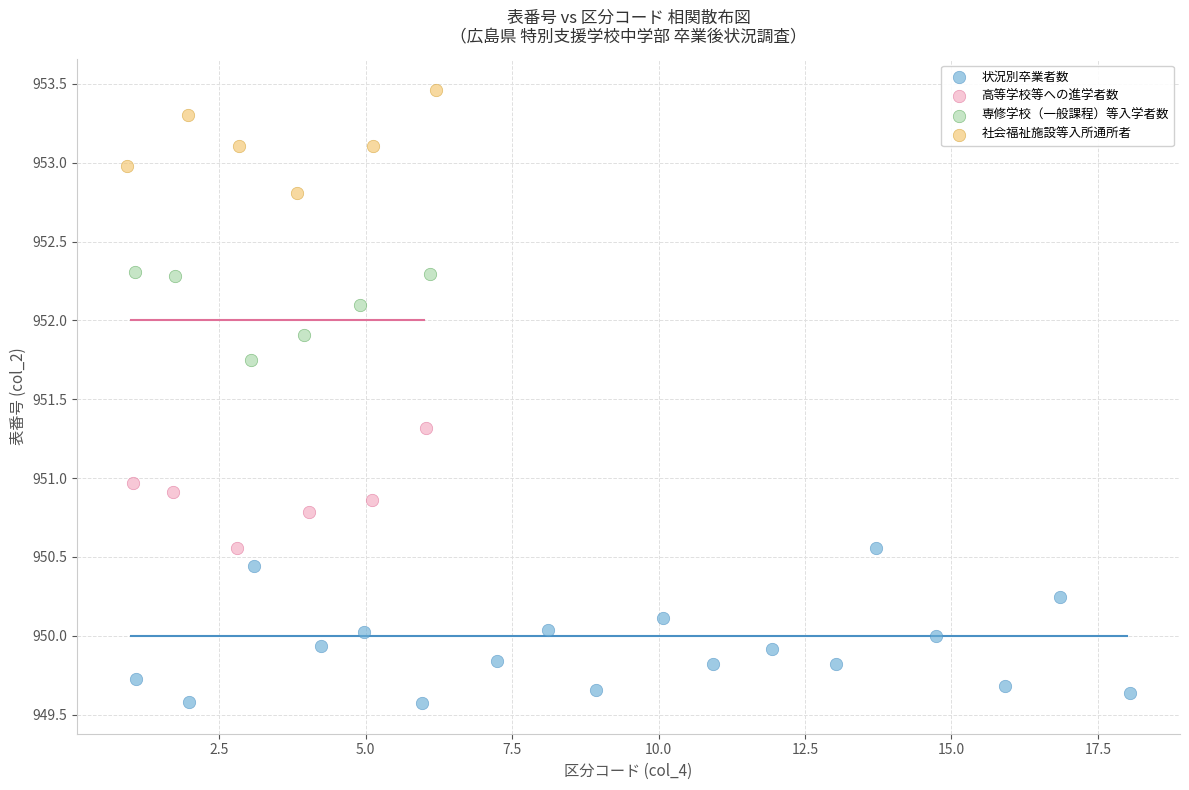

Which series reaches the minimum Y coordinate?

状況別卒業者数